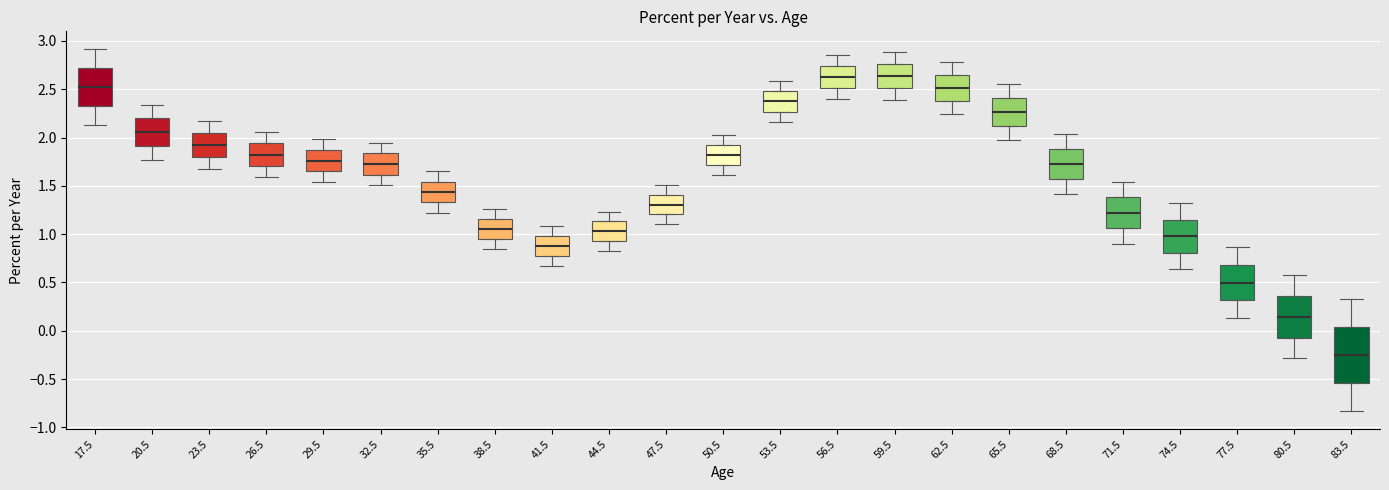

Where does the median line of the box at x = 29.5 sit on the y-axis? The values are not printed on the chart, so give them approximately, as read against the axis.

1.75